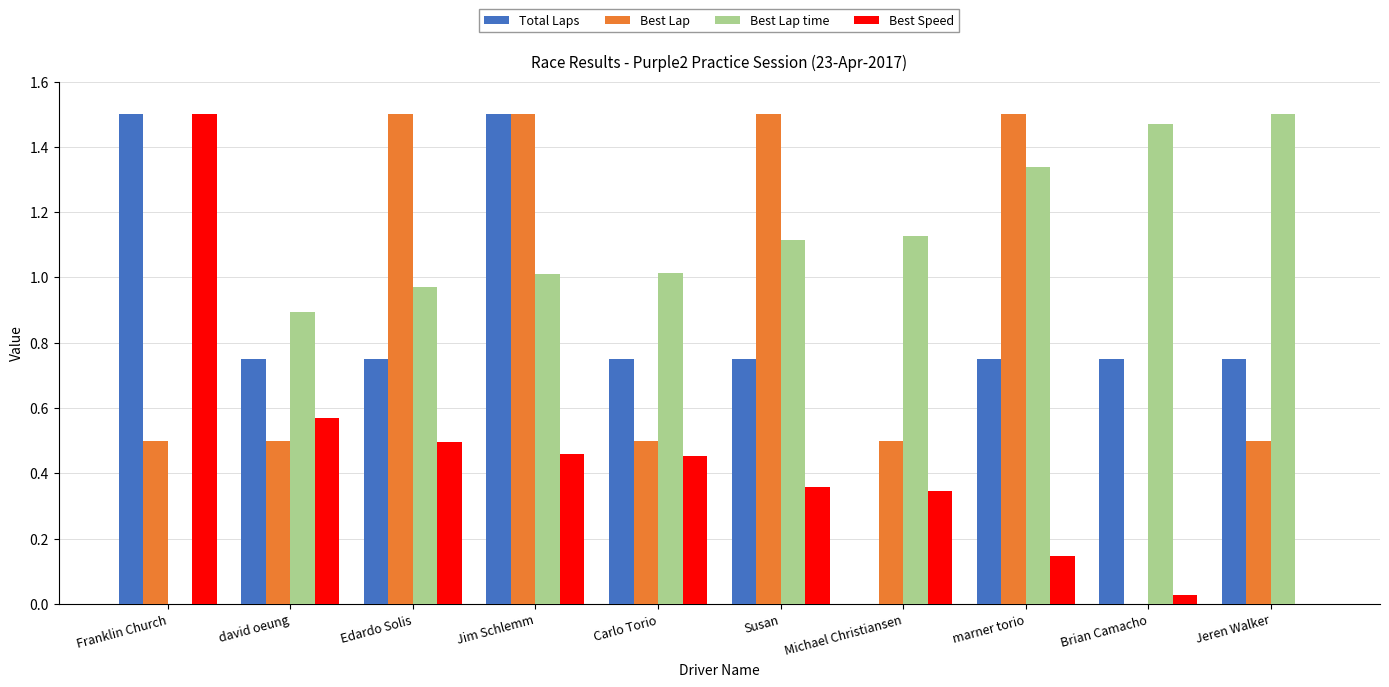

Is the value of Best Lap at Brian Camacho greater than the value of Best Speed at Jim Schlemm?

No